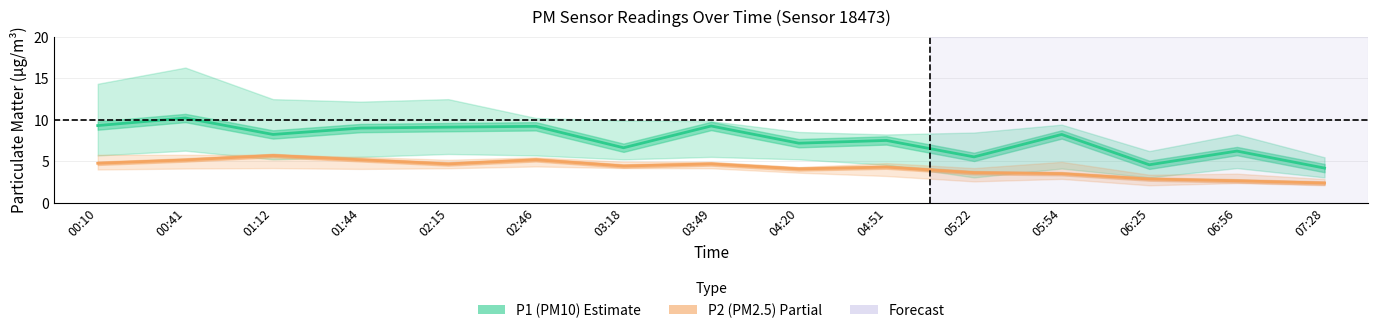

Count the number of categories in the chart.

15